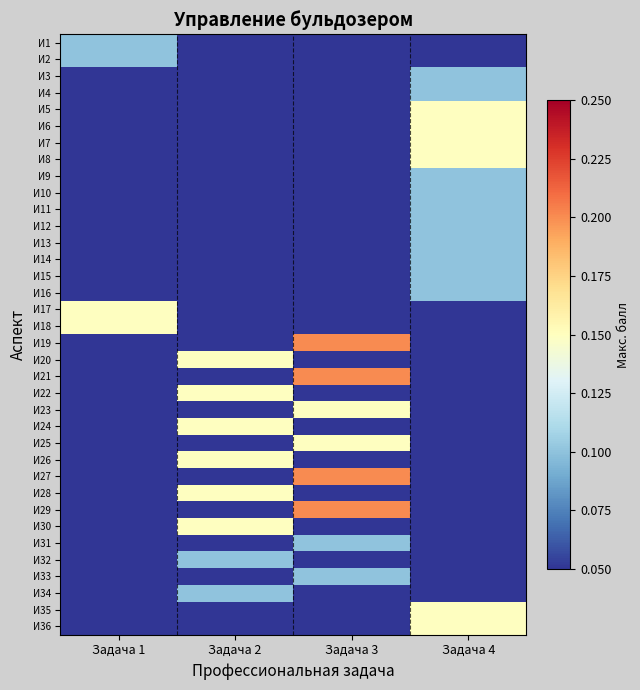

Reading left to right, transcribe all the data shown in this chart.

И1: Задача 1=0.1	Задача 2=0.1	Задача 3=0.1	Задача 4=0.1
И2: Задача 1=0.1	Задача 2=0.1	Задача 3=0.1	Задача 4=0.1
И3: Задача 1=0.1	Задача 2=0.1	Задача 3=0.1	Задача 4=0.1
И4: Задача 1=0.1	Задача 2=0.1	Задача 3=0.1	Задача 4=0.1
И5: Задача 1=0.1	Задача 2=0.1	Задача 3=0.1	Задача 4=0.1
И6: Задача 1=0.1	Задача 2=0.1	Задача 3=0.1	Задача 4=0.1
И7: Задача 1=0.1	Задача 2=0.1	Задача 3=0.1	Задача 4=0.1
И8: Задача 1=0.1	Задача 2=0.1	Задача 3=0.1	Задача 4=0.1
И9: Задача 1=0.1	Задача 2=0.1	Задача 3=0.1	Задача 4=0.1
И10: Задача 1=0.1	Задача 2=0.1	Задача 3=0.1	Задача 4=0.1
И11: Задача 1=0.1	Задача 2=0.1	Задача 3=0.1	Задача 4=0.1
И12: Задача 1=0.1	Задача 2=0.1	Задача 3=0.1	Задача 4=0.1
И13: Задача 1=0.1	Задача 2=0.1	Задача 3=0.1	Задача 4=0.1
И14: Задача 1=0.1	Задача 2=0.1	Задача 3=0.1	Задача 4=0.1
И15: Задача 1=0.1	Задача 2=0.1	Задача 3=0.1	Задача 4=0.1
И16: Задача 1=0.1	Задача 2=0.1	Задача 3=0.1	Задача 4=0.1
И17: Задача 1=0.1	Задача 2=0.1	Задача 3=0.1	Задача 4=0.1
И18: Задача 1=0.1	Задача 2=0.1	Задача 3=0.1	Задача 4=0.1
И19: Задача 1=0.1	Задача 2=0.1	Задача 3=0.2	Задача 4=0.1
И20: Задача 1=0.1	Задача 2=0.1	Задача 3=0.1	Задача 4=0.1
И21: Задача 1=0.1	Задача 2=0.1	Задача 3=0.2	Задача 4=0.1
И22: Задача 1=0.1	Задача 2=0.1	Задача 3=0.1	Задача 4=0.1
И23: Задача 1=0.1	Задача 2=0.1	Задача 3=0.1	Задача 4=0.1
И24: Задача 1=0.1	Задача 2=0.1	Задача 3=0.1	Задача 4=0.1
И25: Задача 1=0.1	Задача 2=0.1	Задача 3=0.1	Задача 4=0.1
И26: Задача 1=0.1	Задача 2=0.1	Задача 3=0.1	Задача 4=0.1
И27: Задача 1=0.1	Задача 2=0.1	Задача 3=0.2	Задача 4=0.1
И28: Задача 1=0.1	Задача 2=0.1	Задача 3=0.1	Задача 4=0.1
И29: Задача 1=0.1	Задача 2=0.1	Задача 3=0.2	Задача 4=0.1
И30: Задача 1=0.1	Задача 2=0.1	Задача 3=0.1	Задача 4=0.1
И31: Задача 1=0.1	Задача 2=0.1	Задача 3=0.1	Задача 4=0.1
И32: Задача 1=0.1	Задача 2=0.1	Задача 3=0.1	Задача 4=0.1
И33: Задача 1=0.1	Задача 2=0.1	Задача 3=0.1	Задача 4=0.1
И34: Задача 1=0.1	Задача 2=0.1	Задача 3=0.1	Задача 4=0.1
И35: Задача 1=0.1	Задача 2=0.1	Задача 3=0.1	Задача 4=0.1
И36: Задача 1=0.1	Задача 2=0.1	Задача 3=0.1	Задача 4=0.1